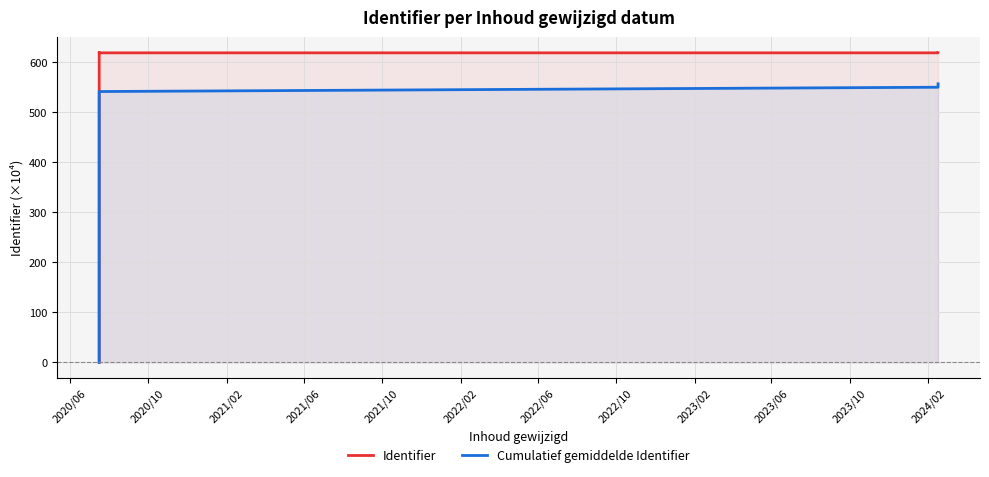

True or false: Identifier and Cumulatief gemiddelde Identifier intersect in this chart.

False